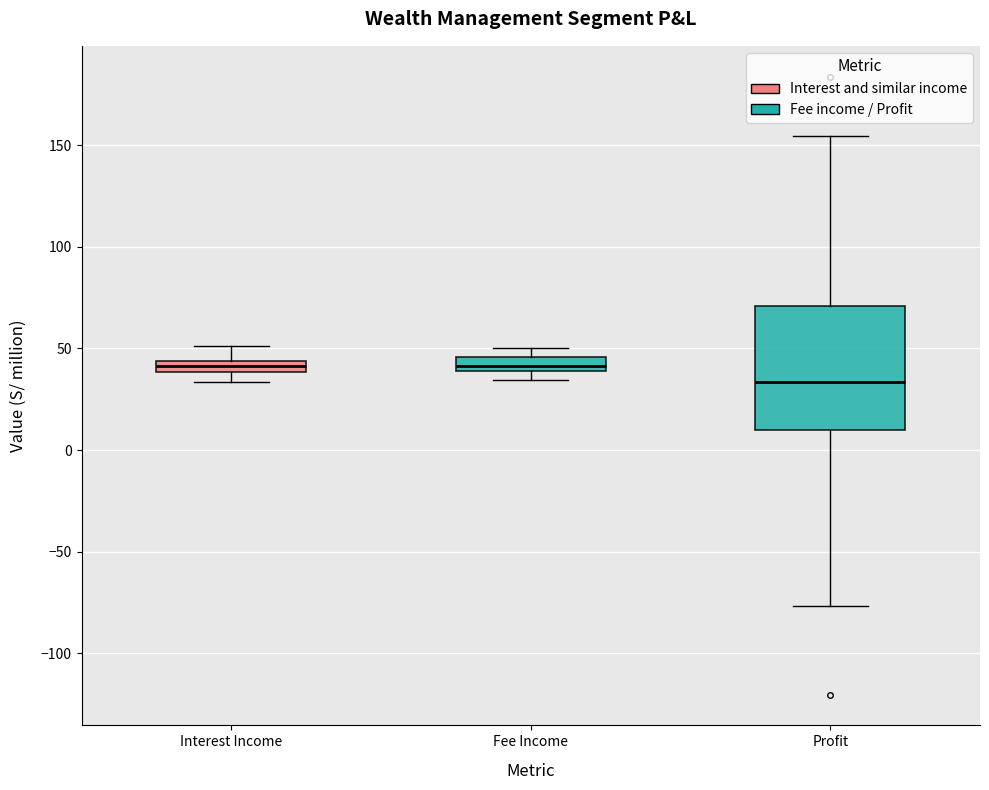

Where does the upper whisker of the box for Profit end on the y-axis? The values are not printed on the chart, so give them approximately, as read against the axis.

155